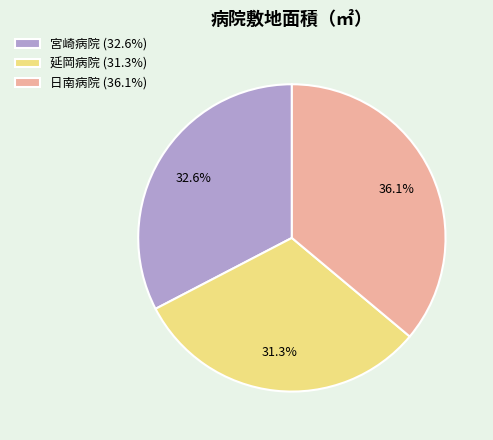

To the nearest percent, what percentage of the pie is 延岡病院?

31%